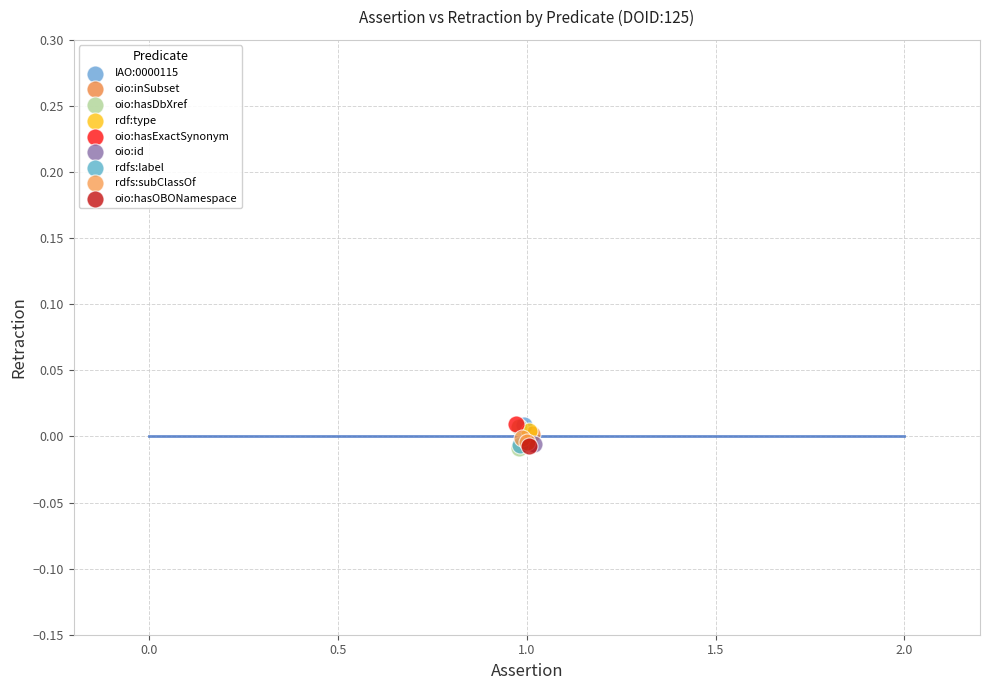

What are all the series names shown in the legend?

IAO:0000115, oio:inSubset, oio:hasDbXref, rdf:type, oio:hasExactSynonym, oio:id, rdfs:label, rdfs:subClassOf, oio:hasOBONamespace